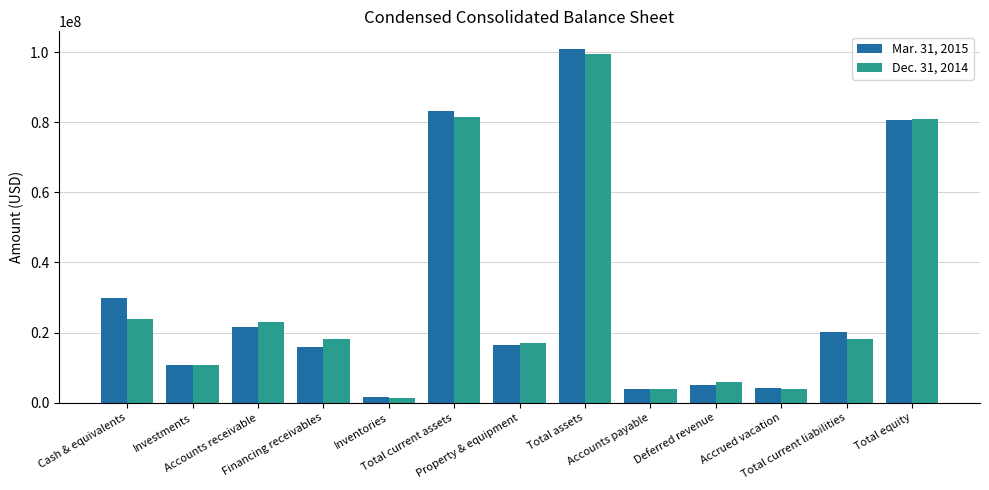

What is the sum of the Dec. 31, 2014 values at Property & equipment and Total assets?

116363439